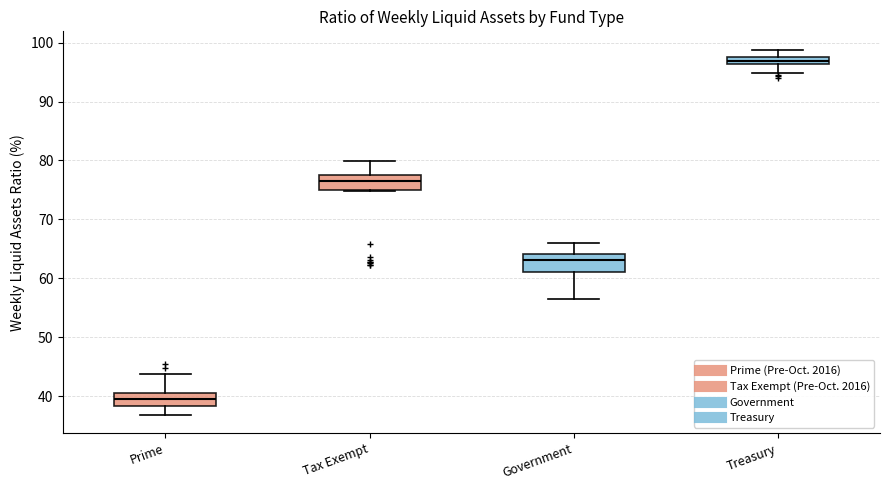

Where is the upper edge of the box for Tax Exempt on the y-axis? The values are not printed on the chart, so give them approximately, as read against the axis.

78